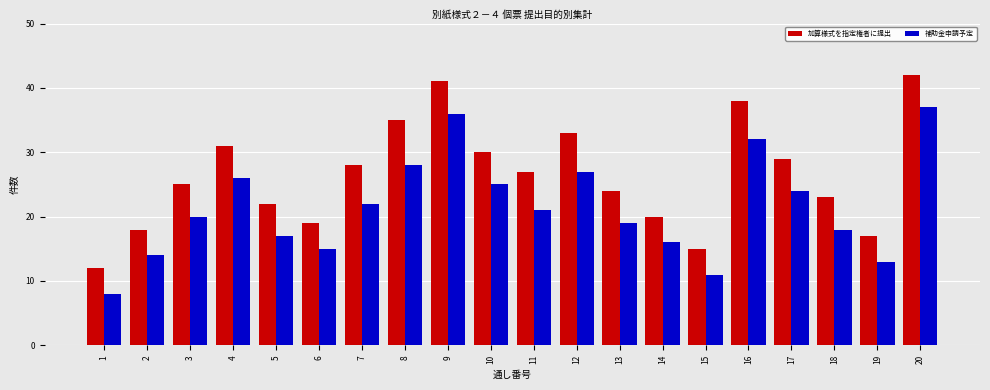

How many values in the 加算様式を指定権者に提出 series are below 27?

10